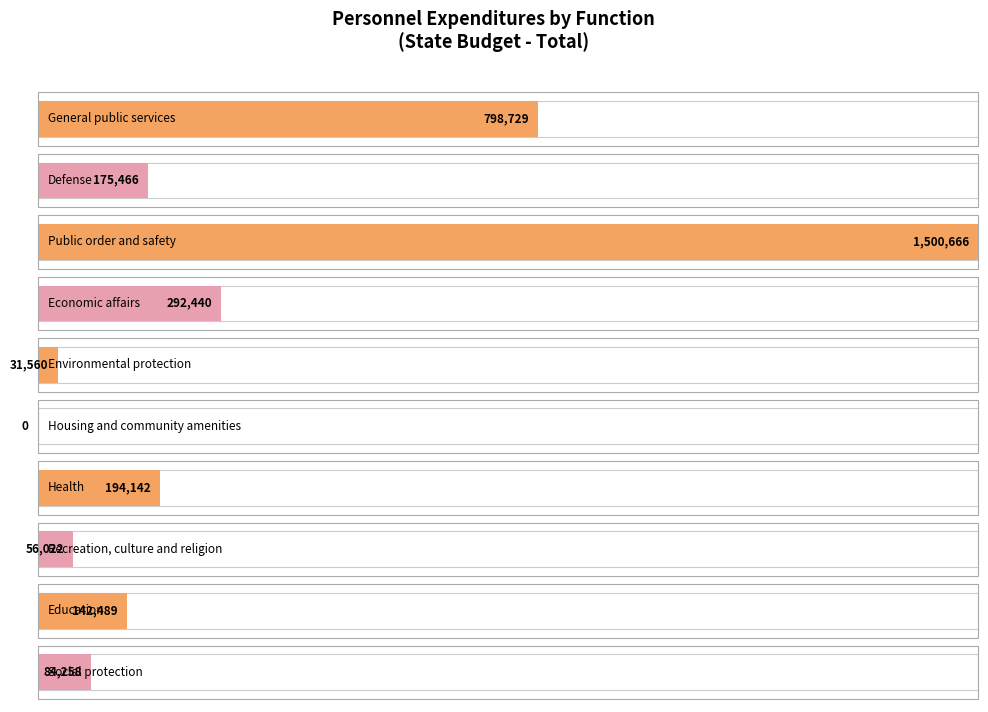

What is the difference between the values at Health and Recreation, culture and religion?

138120.7